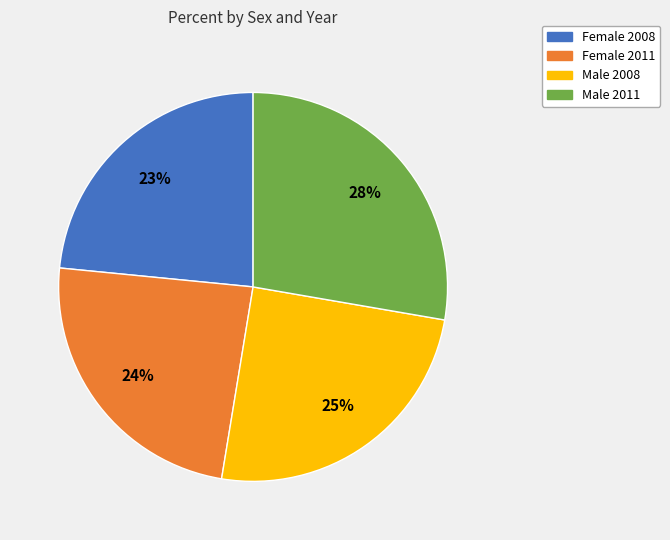

Does any single category account for the majority?

No